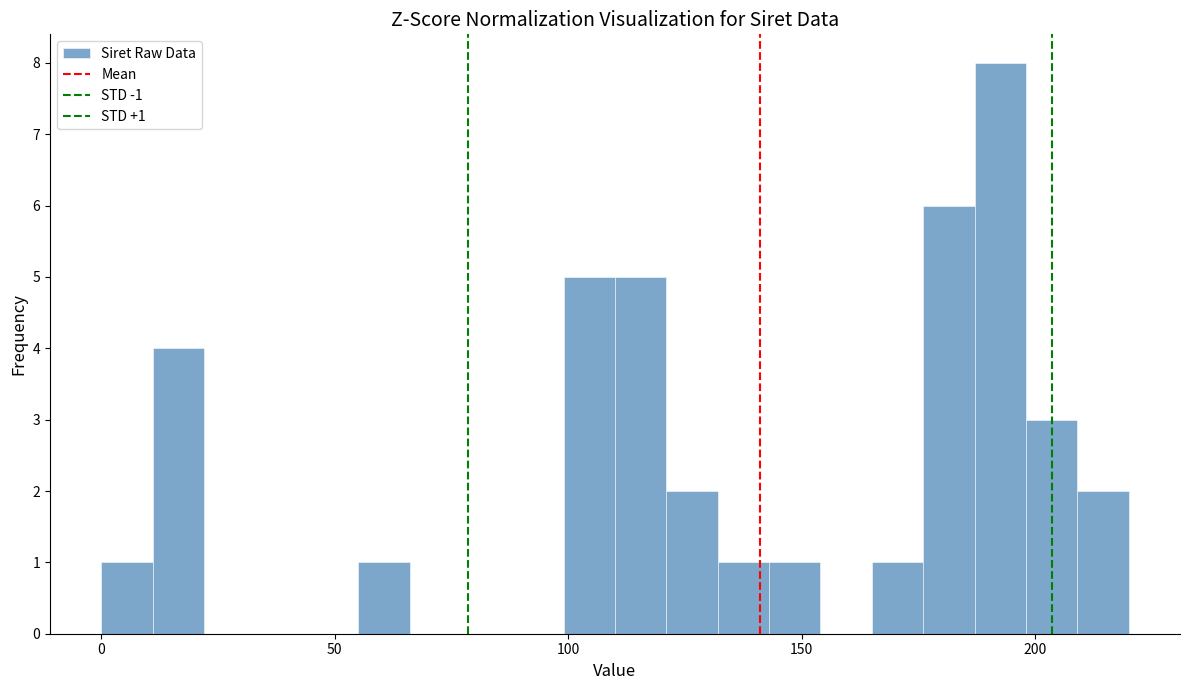

Read against the x-axis, roughly where is the centre of the tallest bar?

195